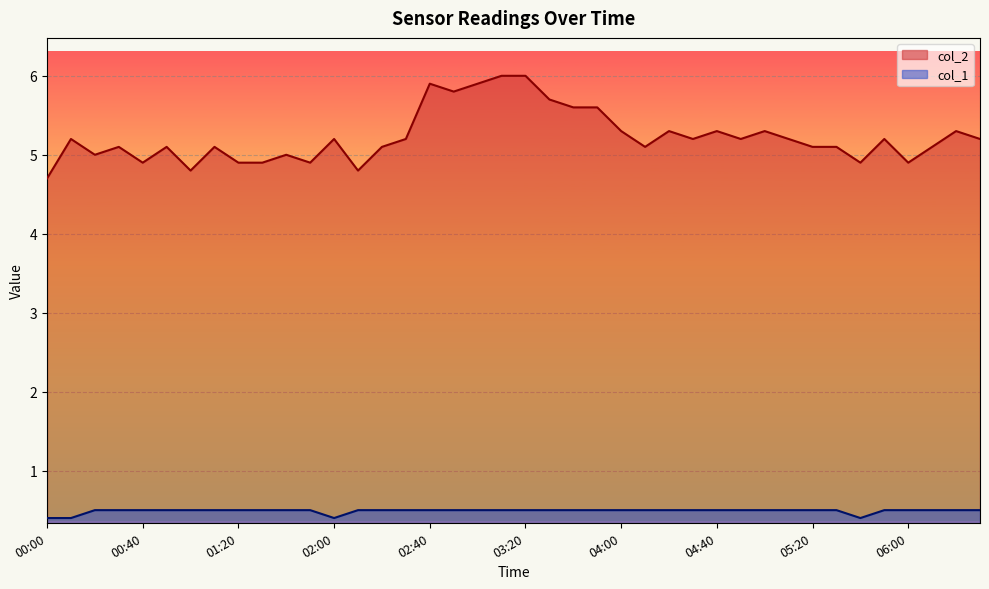

At which label does col_1 reach its peak?

00:20